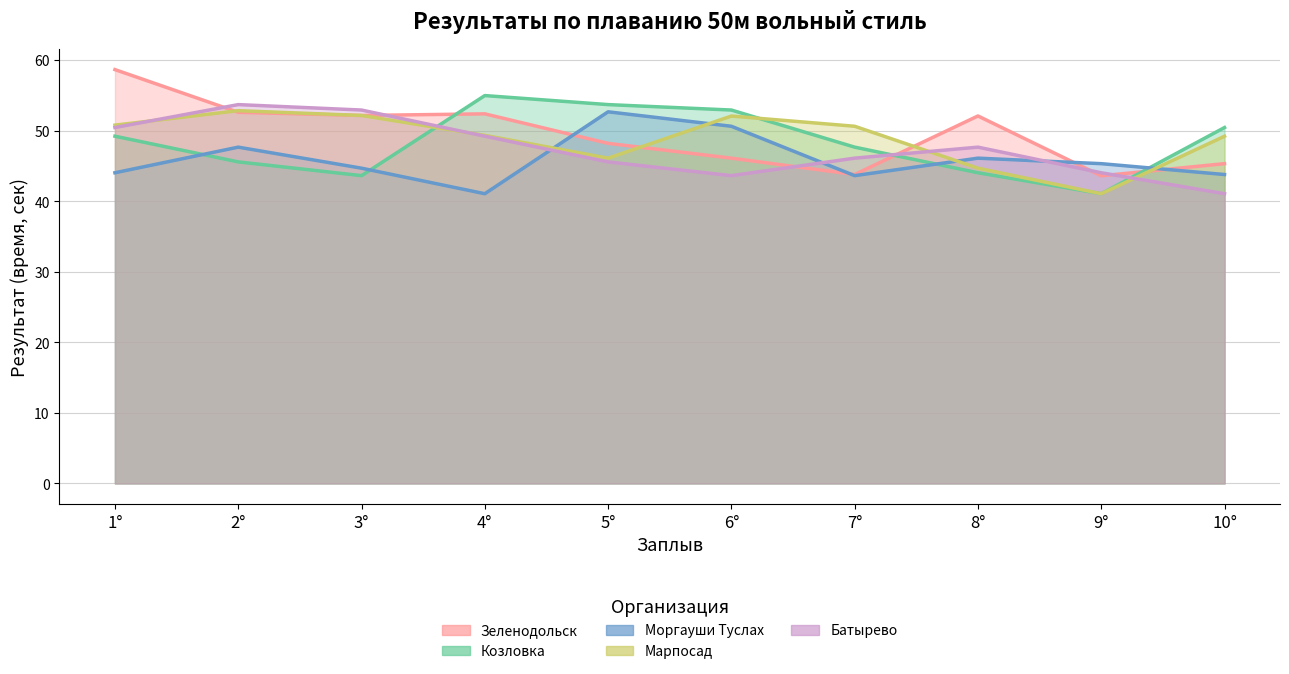

What position from the left is 10°?

10